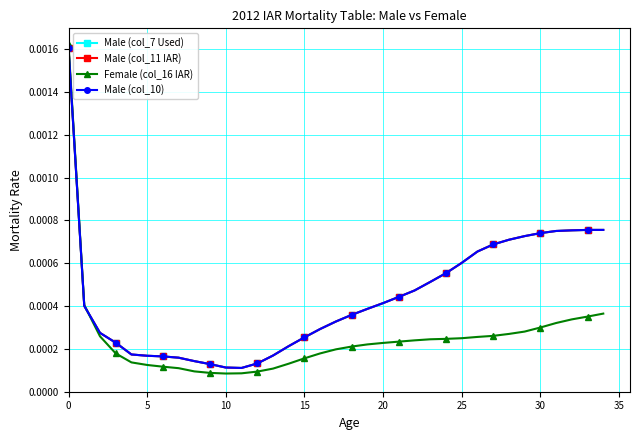

Does the chart have visible grid lines?

Yes